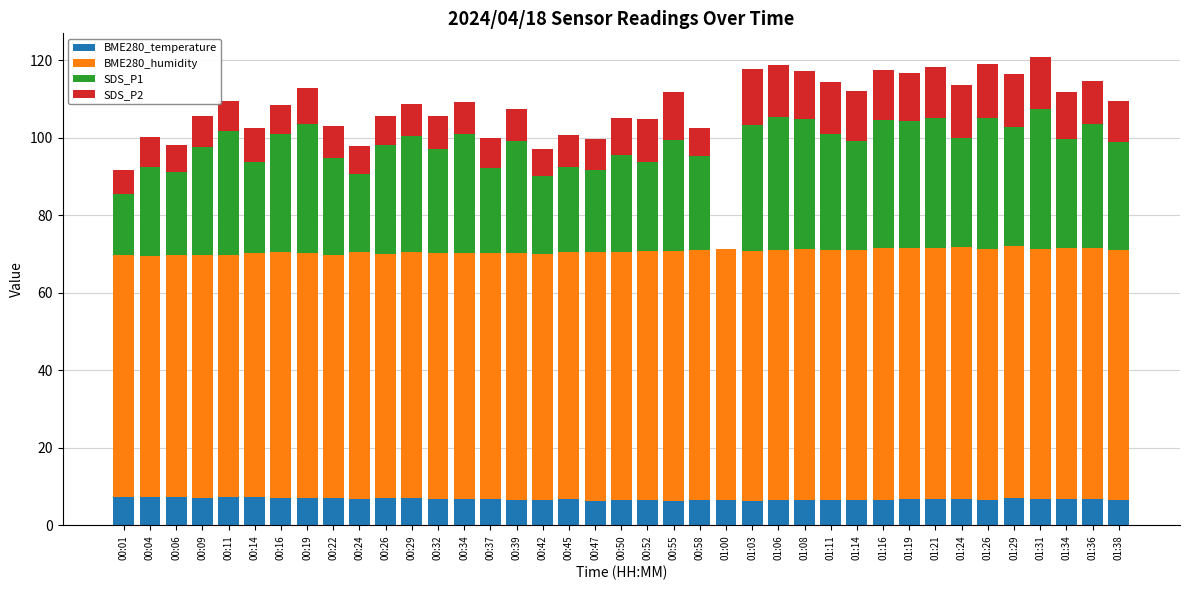

What is the total value across all series at 00:50?

105.0